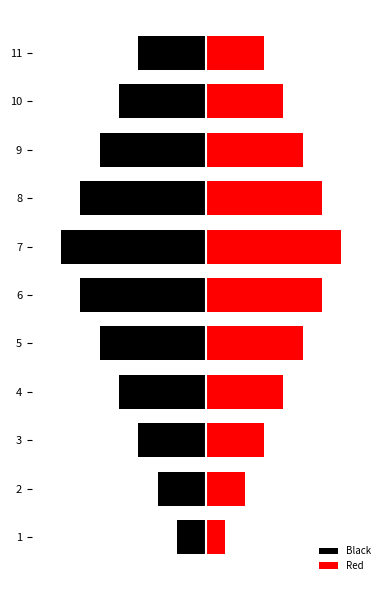

How many bars are there in total?

22